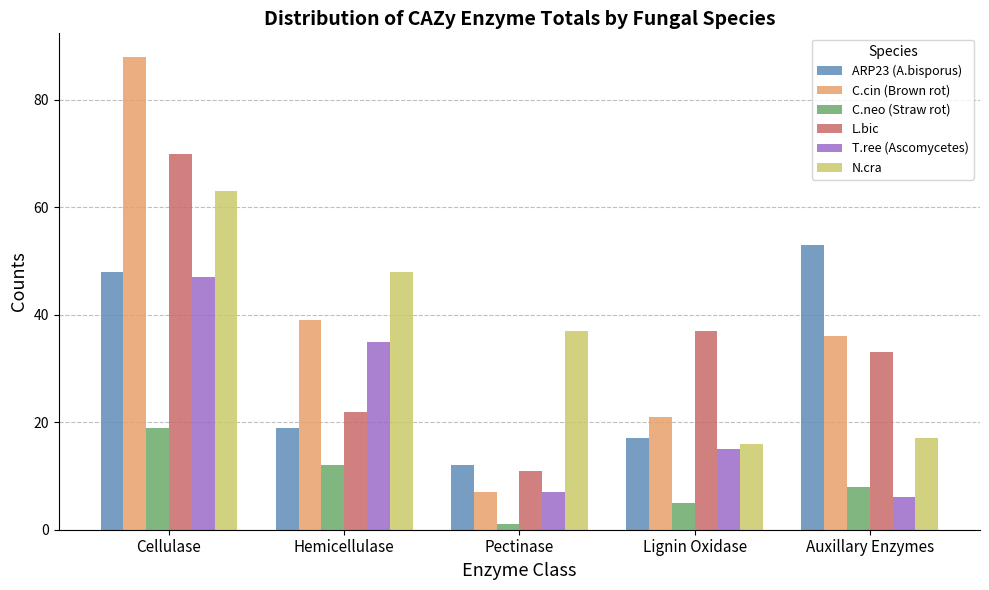

What is the difference between the highest and lowest values at Cellulase?

69